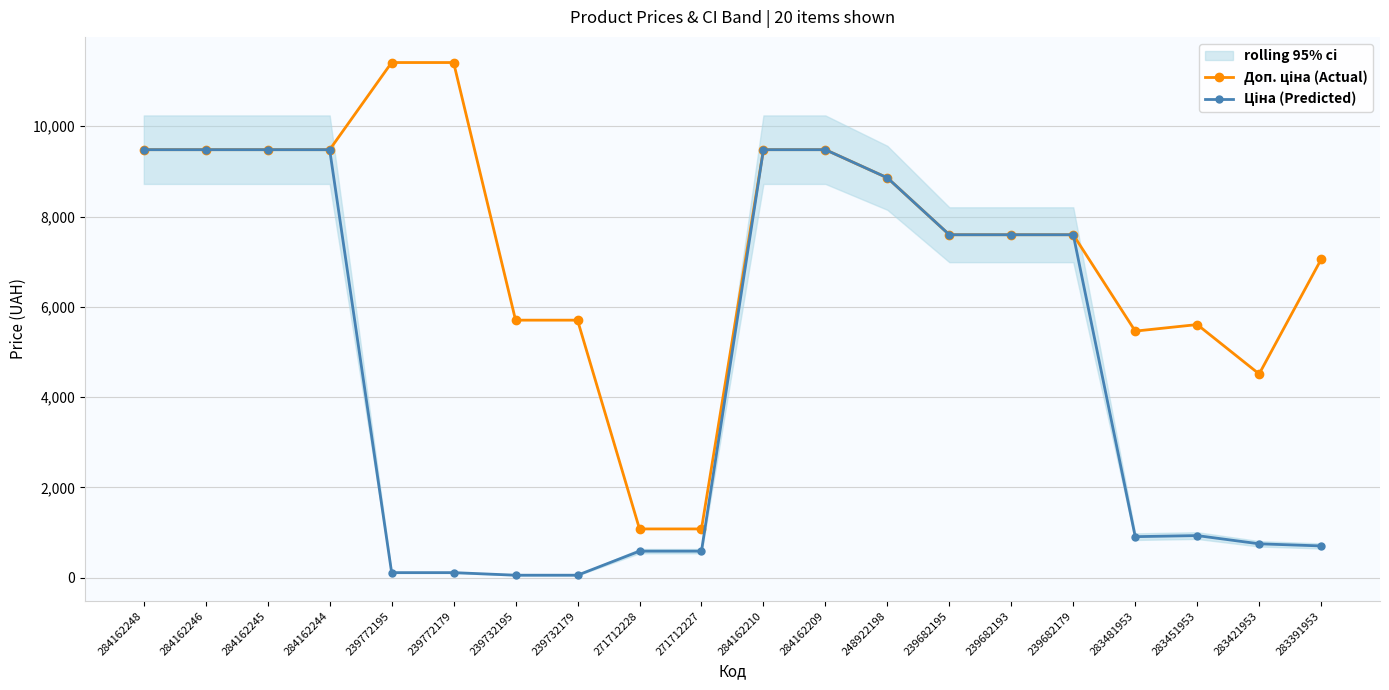

True or false: Ціна (Predicted) and Доп. ціна (Actual) intersect in this chart.

False